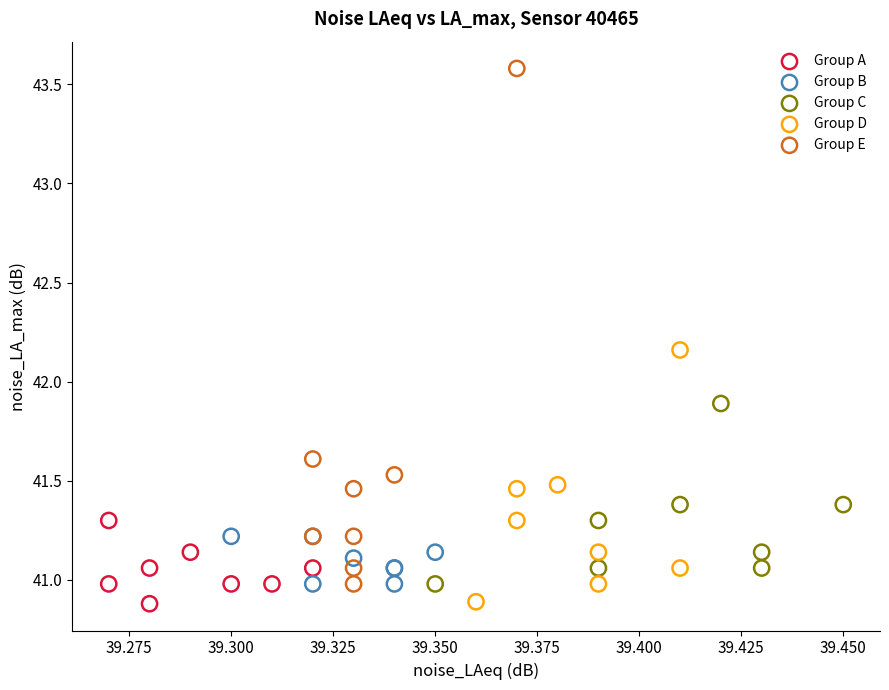

Which series has the widest spread of Y values?

Group E